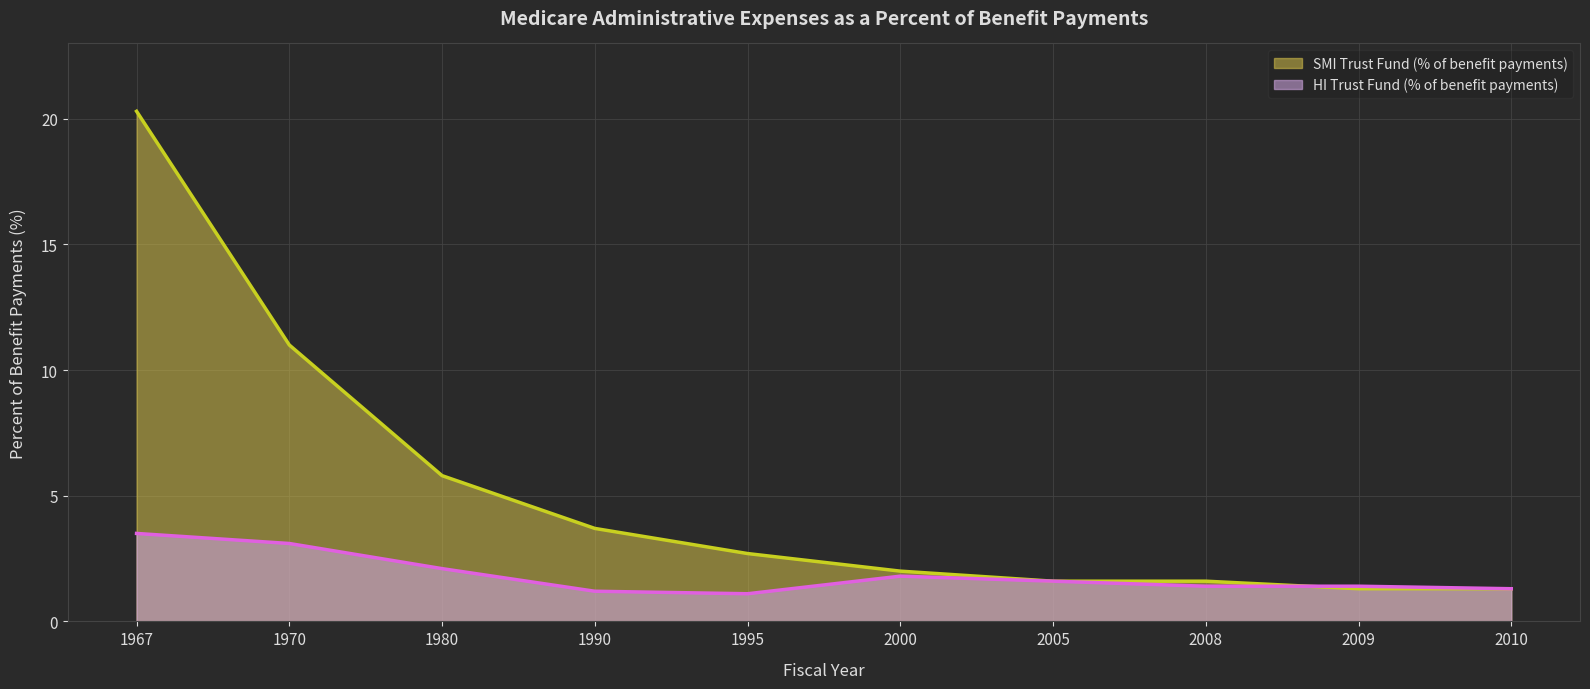

Is it true that HI Trust Fund (% of benefit payments) equals 1.9 at 1990?

False